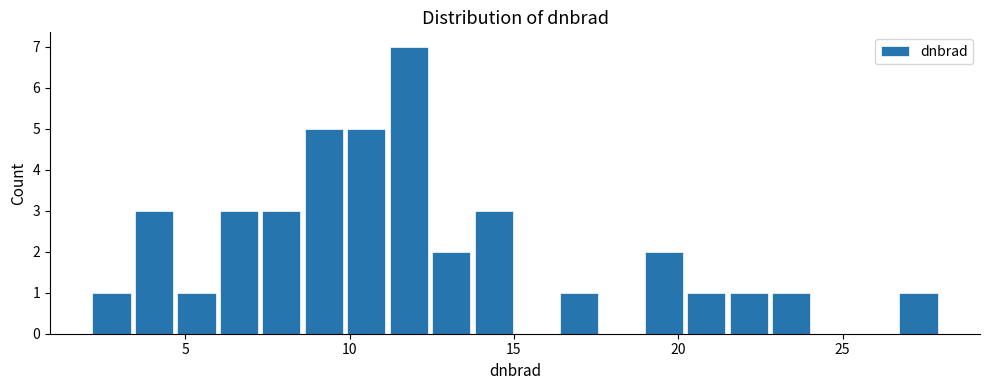

Around what value on the x-axis is the tallest bar? Give the approximate position of its centre, as read against the axis.

12.0